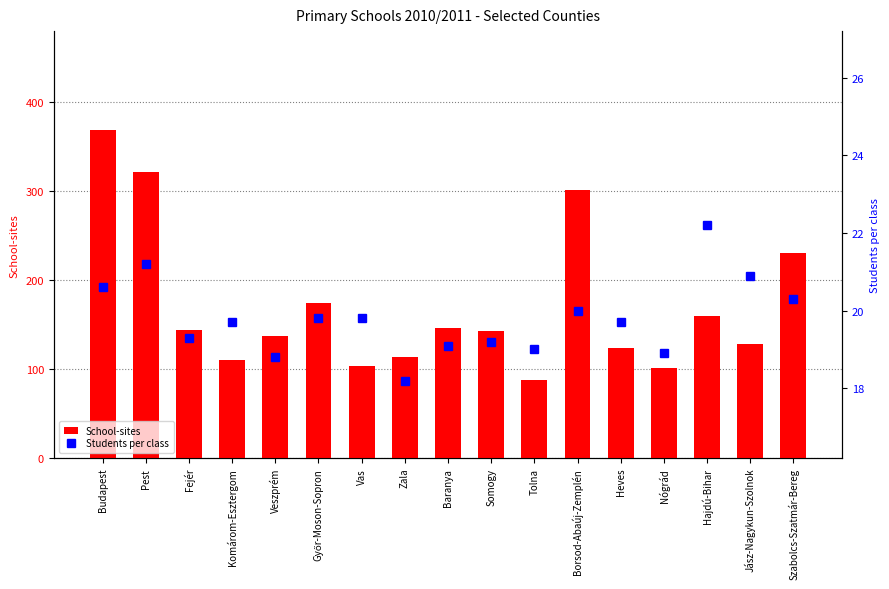

What position from the right is Budapest?

17